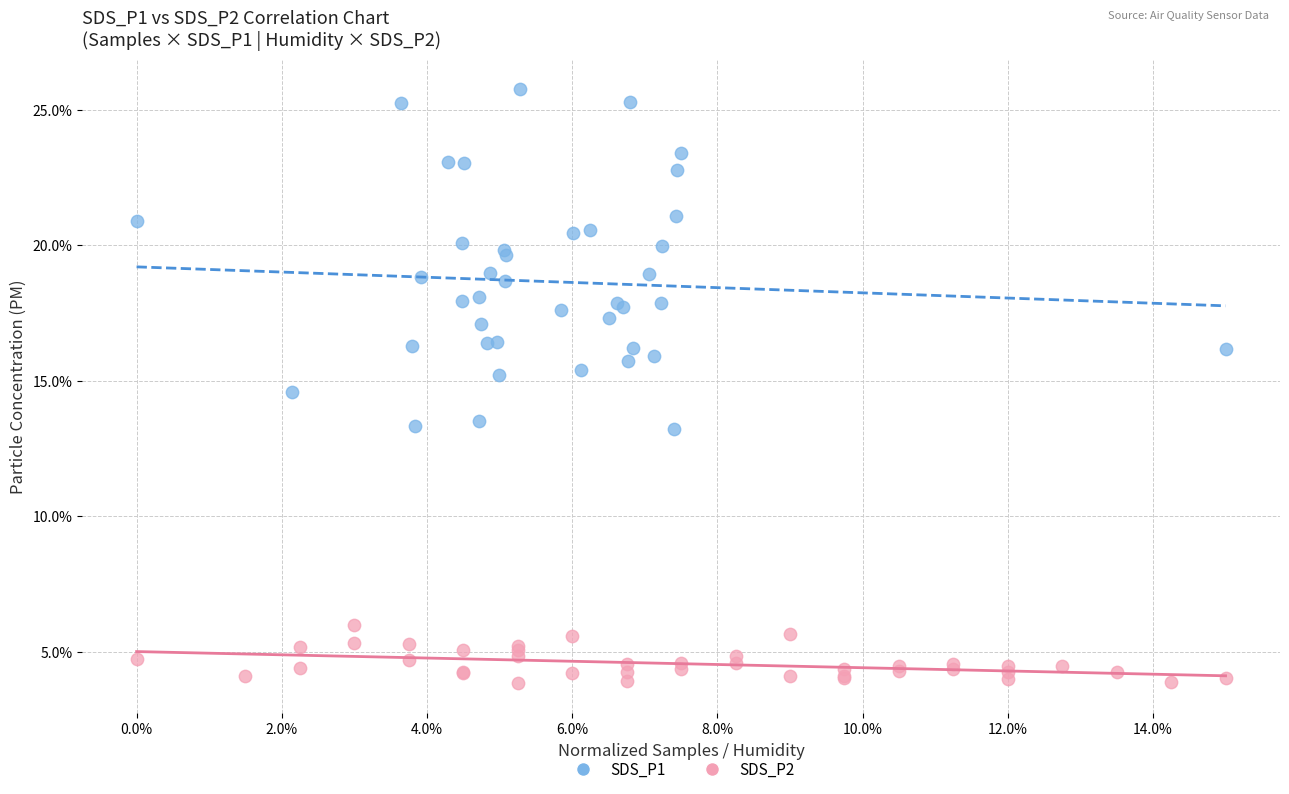

What are all the series names shown in the legend?

SDS_P1, SDS_P2